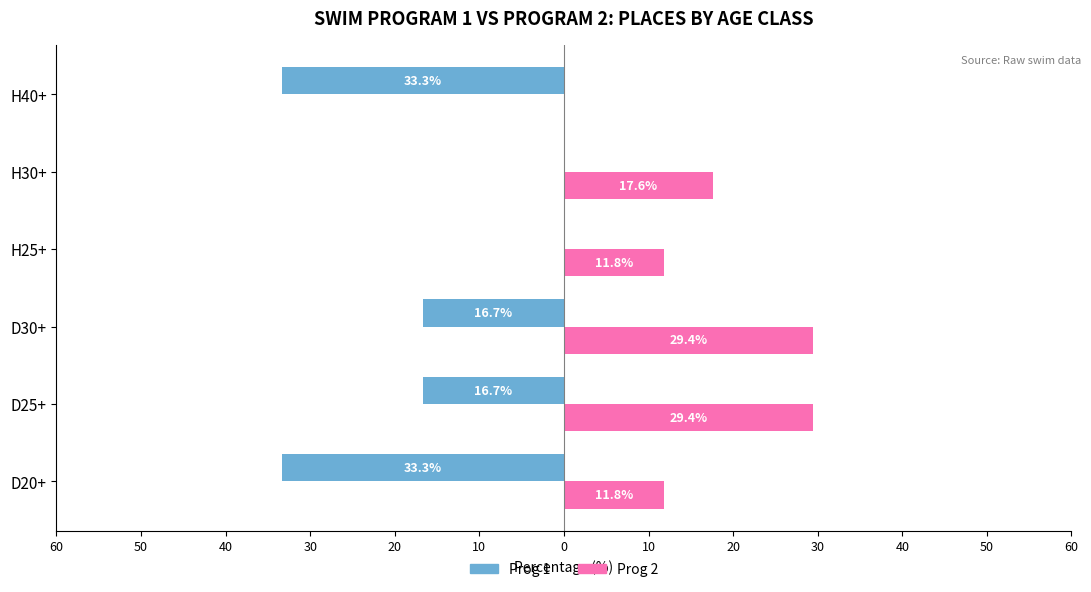

What are all the series names shown in the legend?

Prog 1, Prog 2